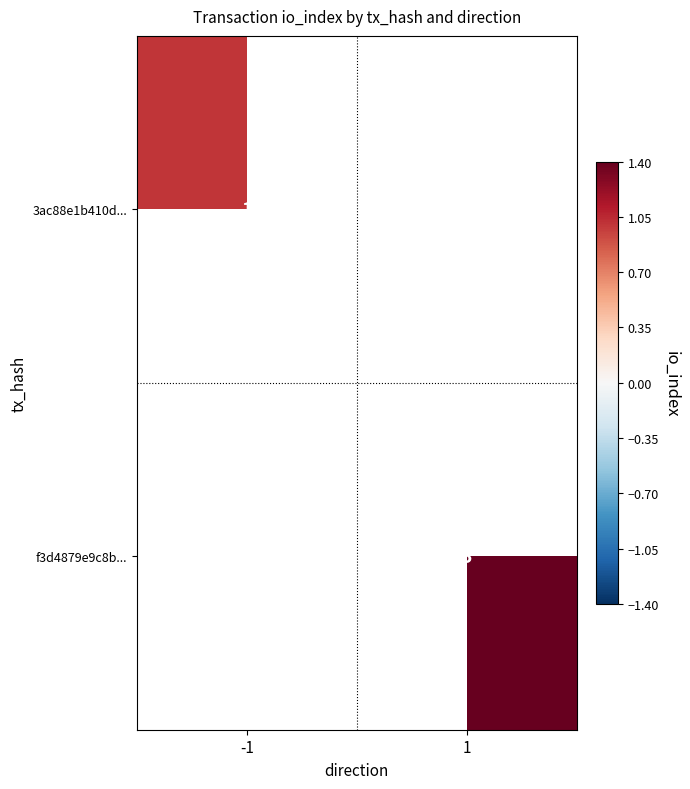

How many categories are shown in the chart?

2